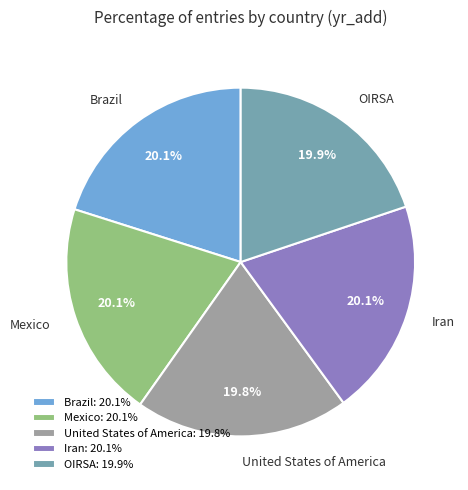

Approximately how many times larger is the value at OIRSA compared to Iran?

1.0